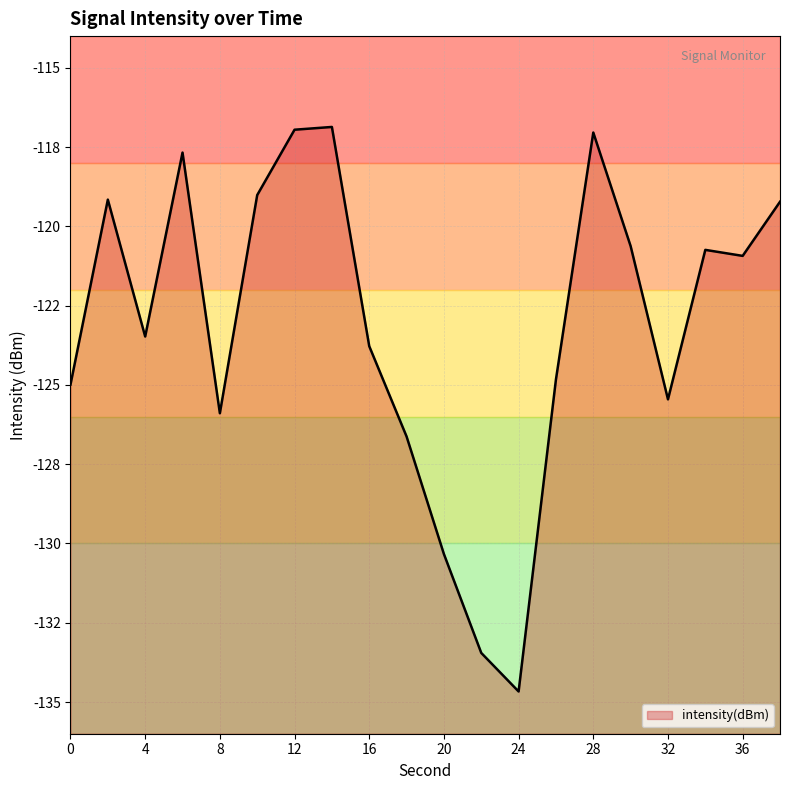

Where does the data first go above -120?

2